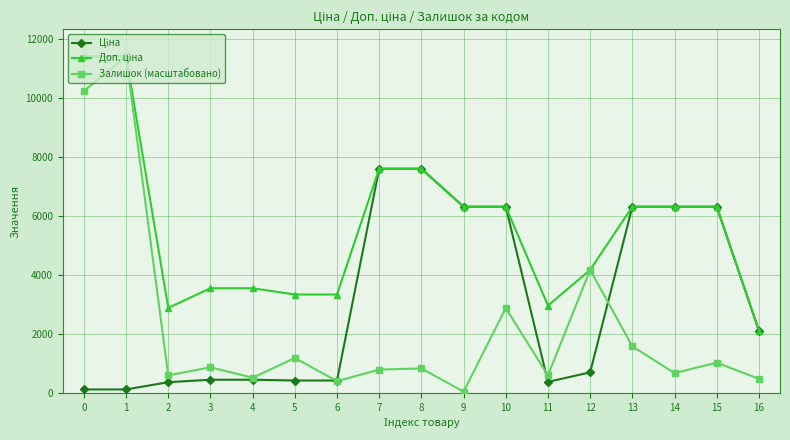

Where is the first local minimum for Залишок (масштабовано)?

2